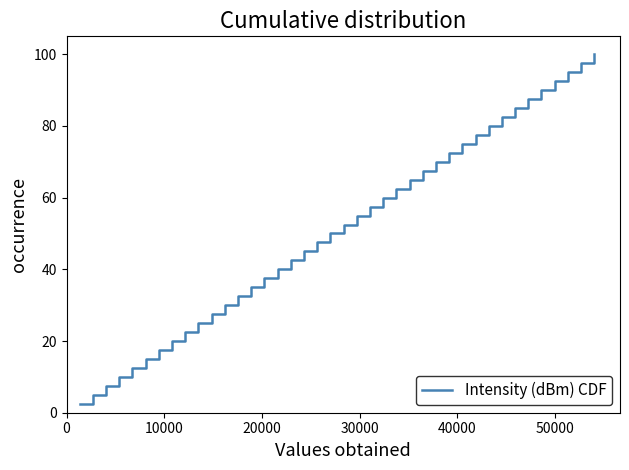

What is the greatest value displayed?

100.0